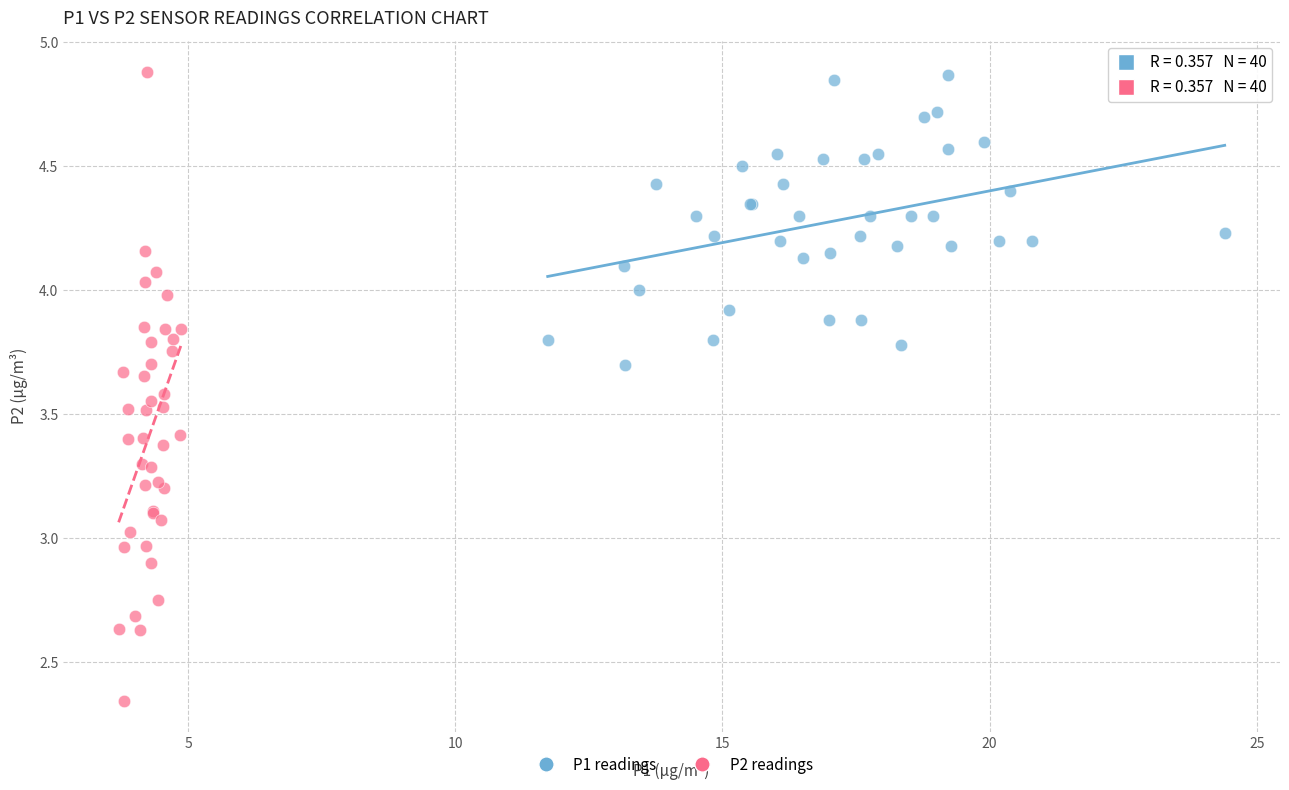

Which series has the largest Y range (max minus min)?

P2 readings